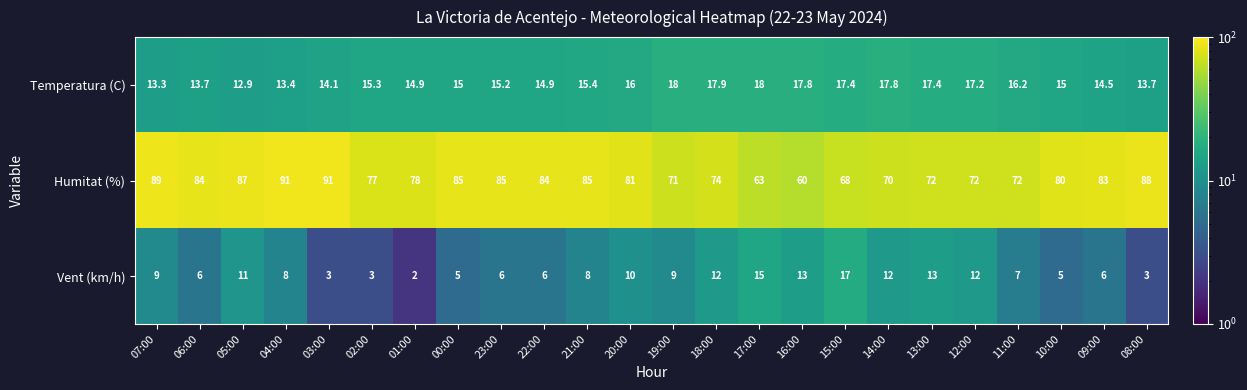

At how many categories does at least one series exceed 22?

24